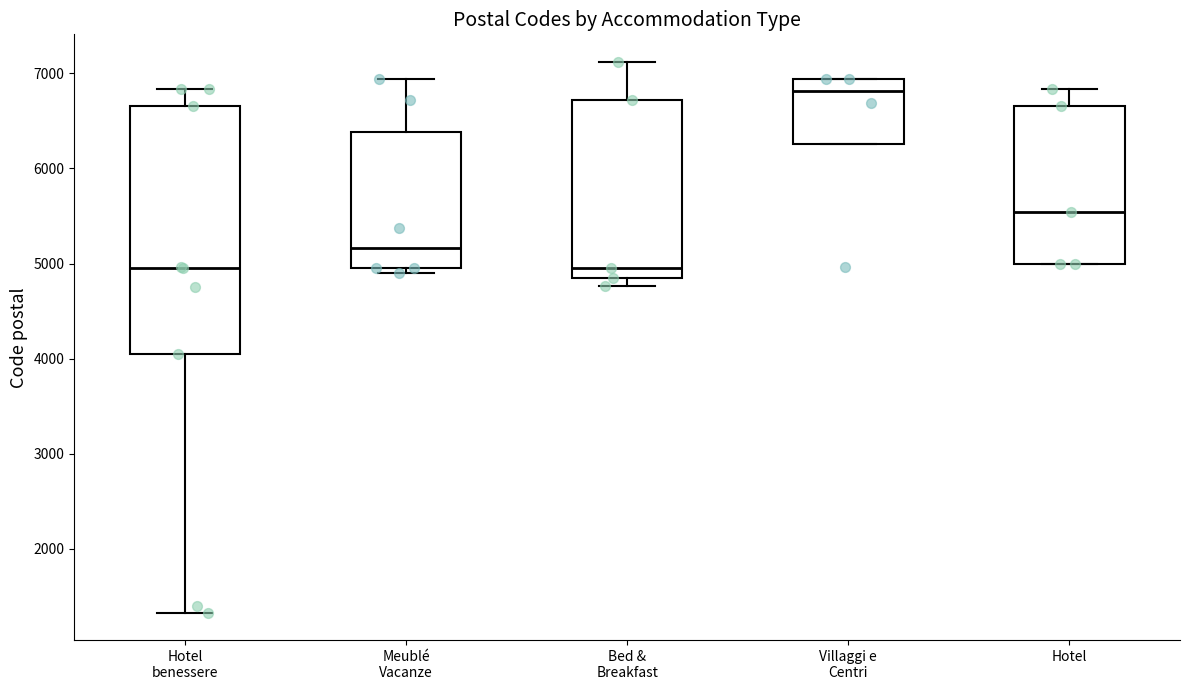

Reading left to right, read every box against the y-axis: the position of its median line, the range the box covers, and the ends of its whiskers. The values are not printed on the chart, so give them approximately, as read against the axis.

Hotel benessere: median 5000, box 4100 to 6700, whiskers 1300 to 6800
Meublé Vacanze: median 5200, box 5000 to 6400, whiskers 4900 to 6900
Bed & Breakfast: median 5000, box 4900 to 6700, whiskers 4800 to 7100
Villaggi e Centri: median 6800, box 6300 to 6900, whiskers 6300 to 6900
Hotel: median 5500, box 5000 to 6700, whiskers 5000 to 6800